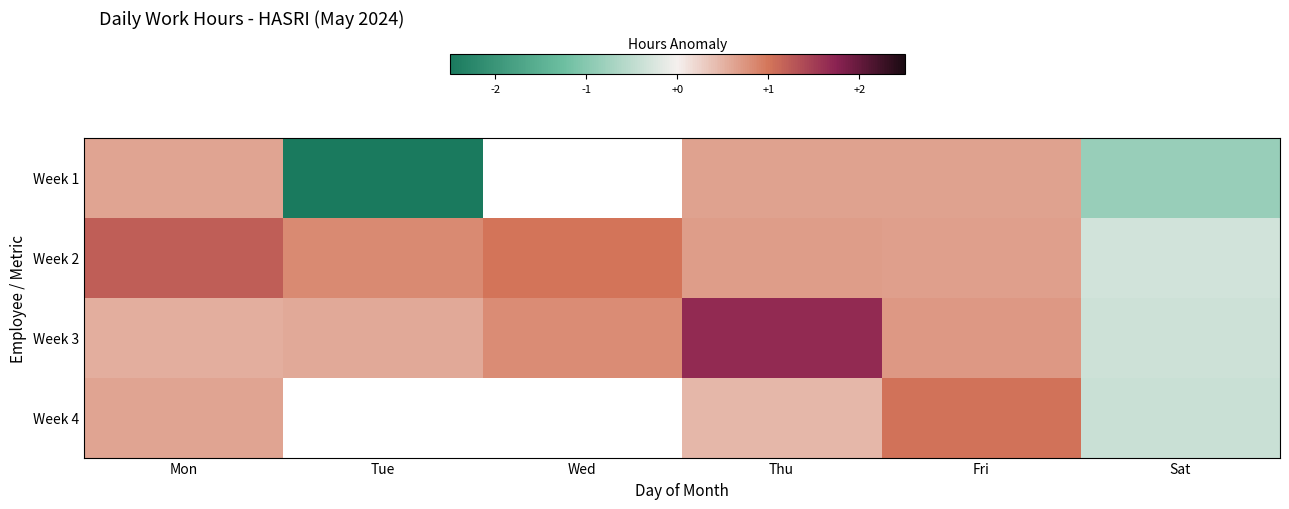

What is the lowest value of the Week 3 series?

-0.4